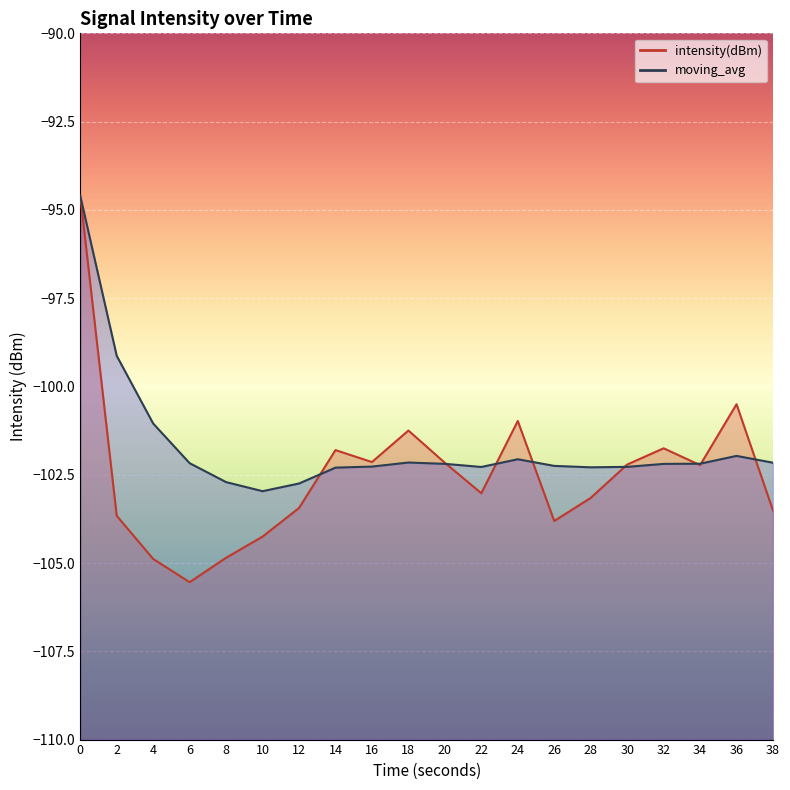

True or false: intensity(dBm) has a value of -103.7 at 2.

True